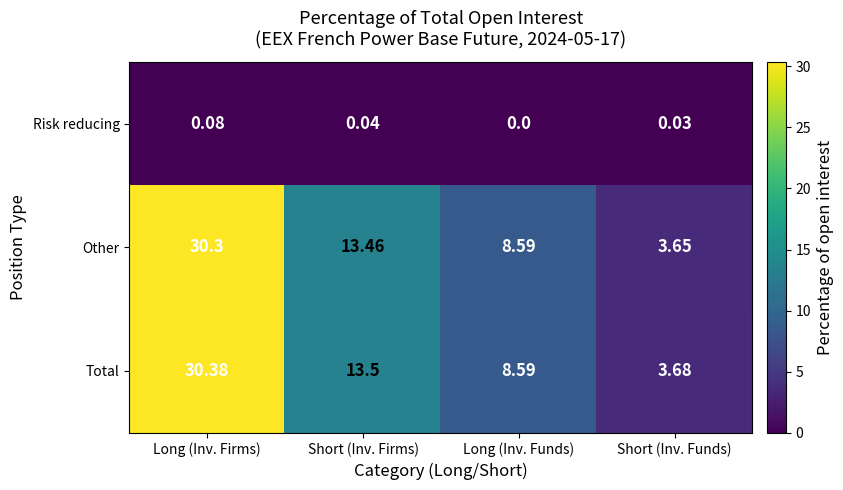

Which series changed the most between Long (Inv. Firms) and Long (Inv. Funds)?

Total